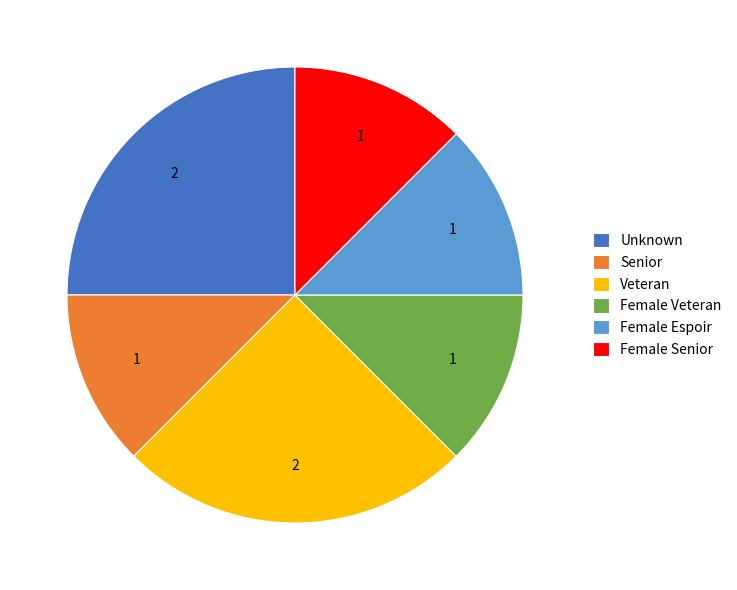

Count the number of slices in the pie.

6